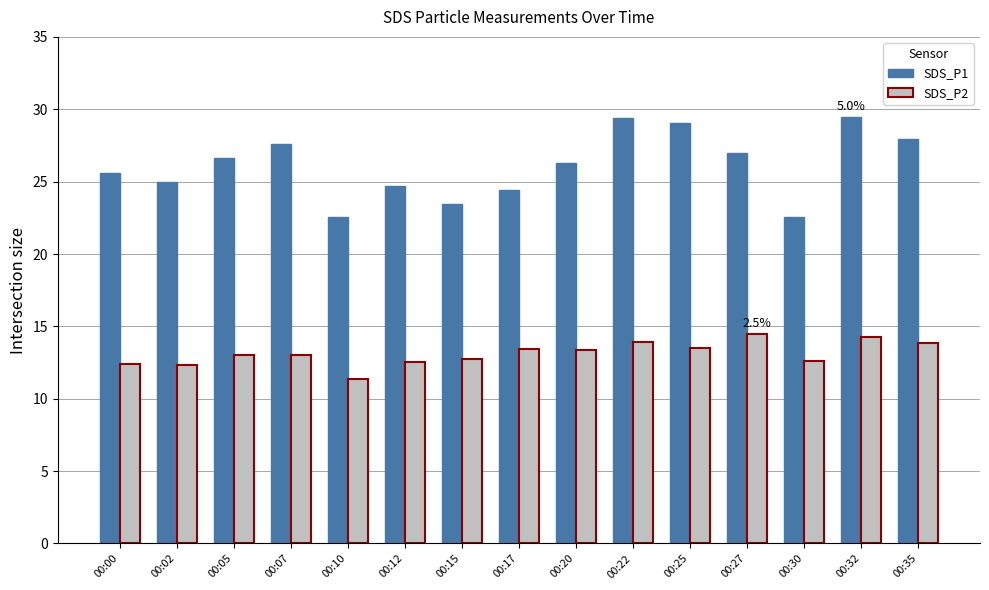

At how many categories does at least one series exceed 23?

13